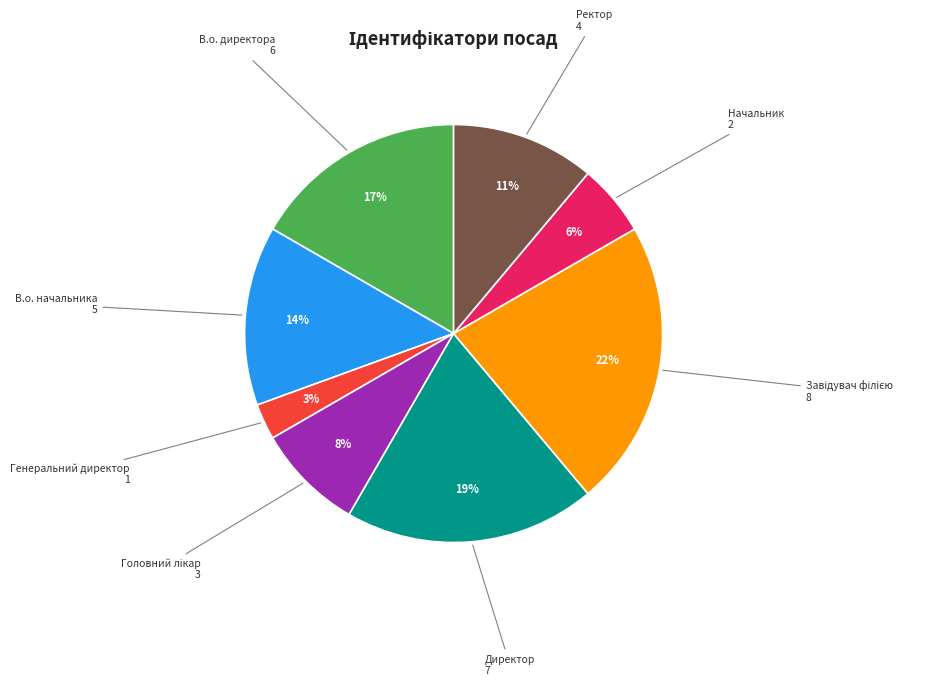

How many segments does this pie chart have?

8